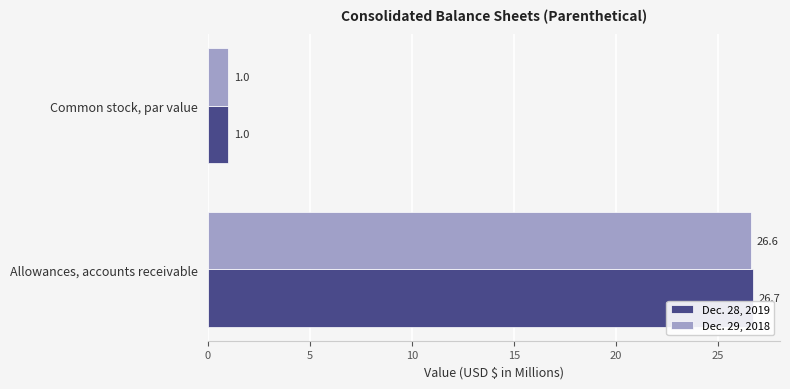

At which label is Dec. 28, 2019 closest to 13?

Common stock, par value